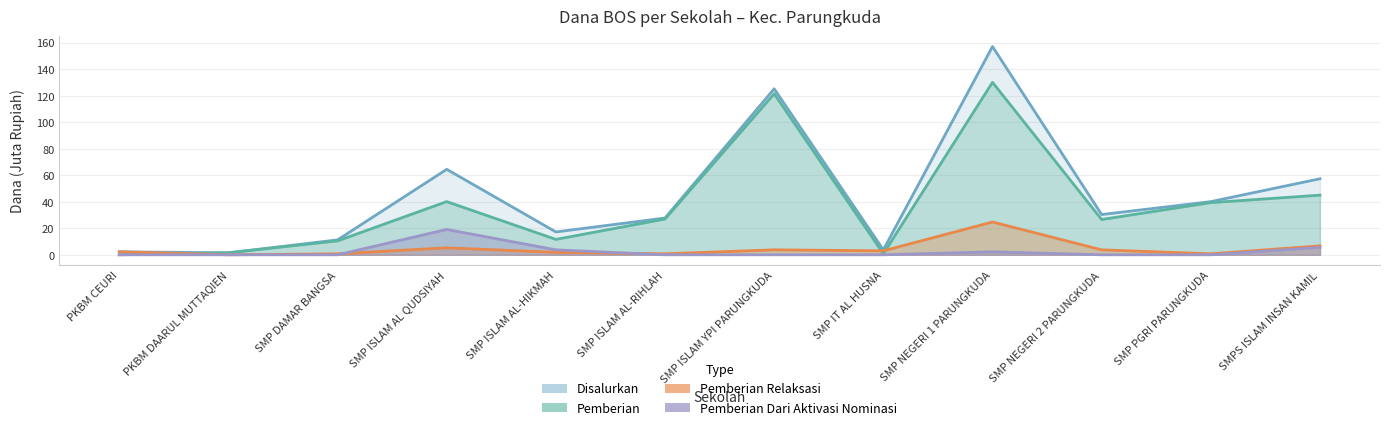

What is the label of the 9th point from the right?

SMP ISLAM AL QUDSIYAH